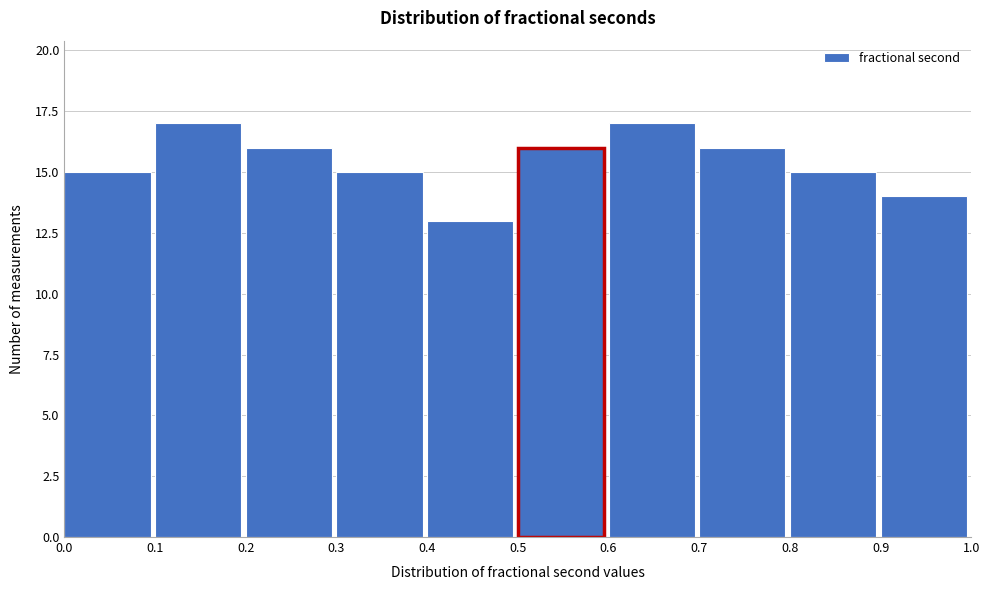

What is the height of the bar covering 0.5 to 0.6 on the x-axis? The values are not printed on the chart, so give them approximately, as read against the axis.

16